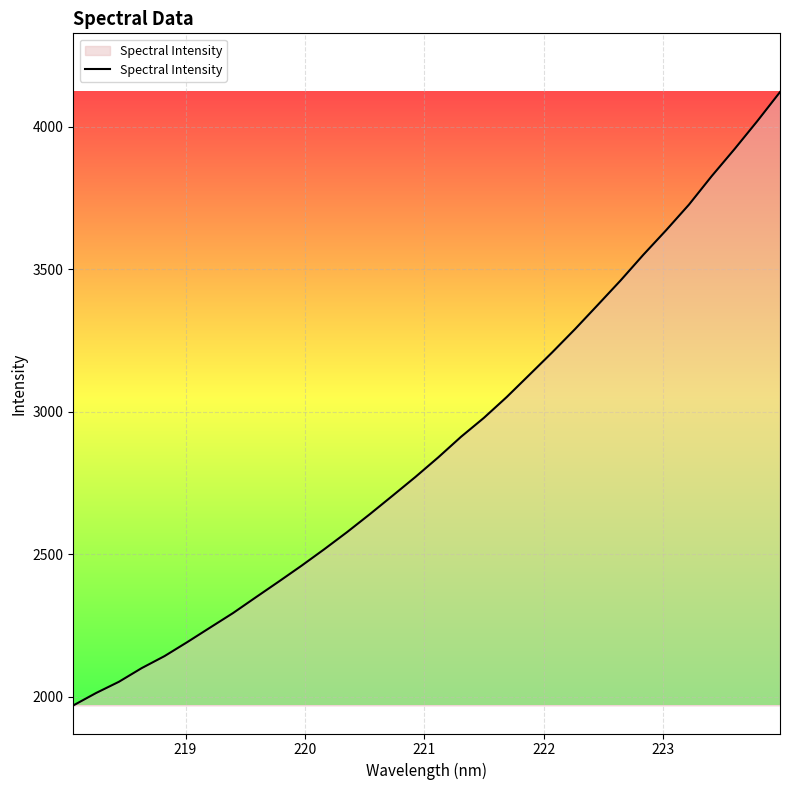

What is the greatest value displayed?

4122.5